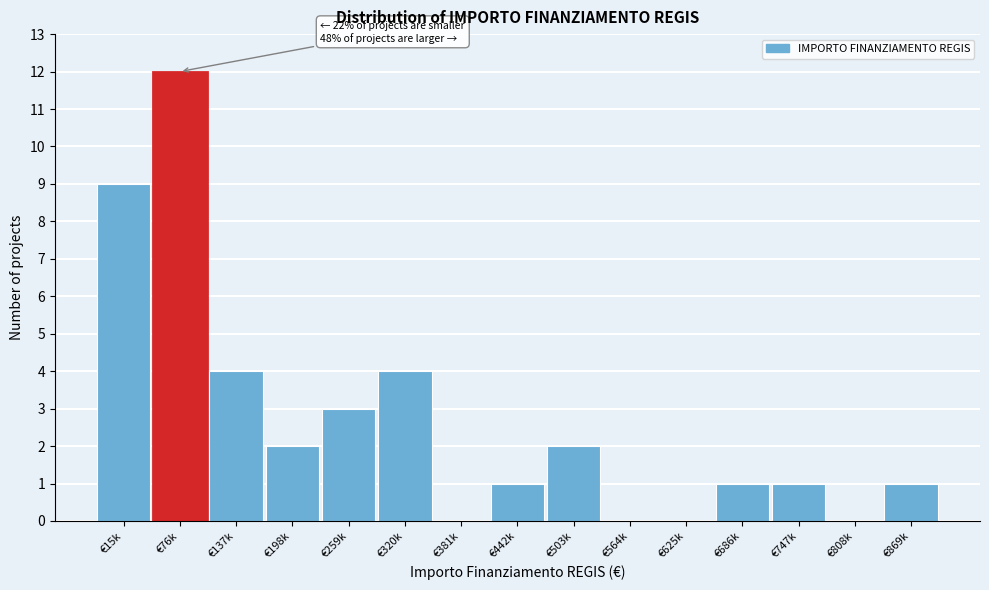

Reading left to right, transcribe all the data shown in this chart.

€15k=9	€76k=12	€137k=4	€198k=2	€259k=3	€320k=4	€381k=0	€442k=1	€503k=2	€564k=0	€625k=0	€686k=1	€747k=1	€808k=0	€869k=1